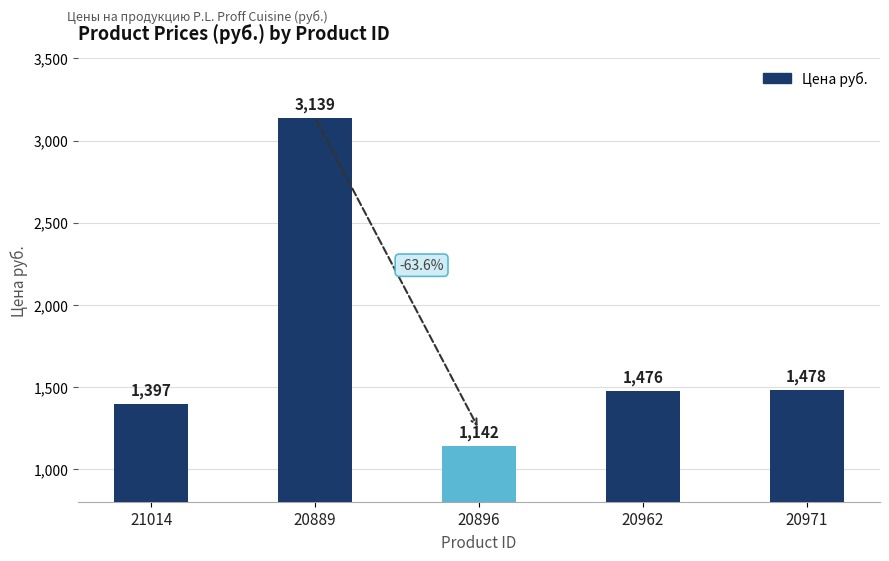

What is the sum of all values?

8632